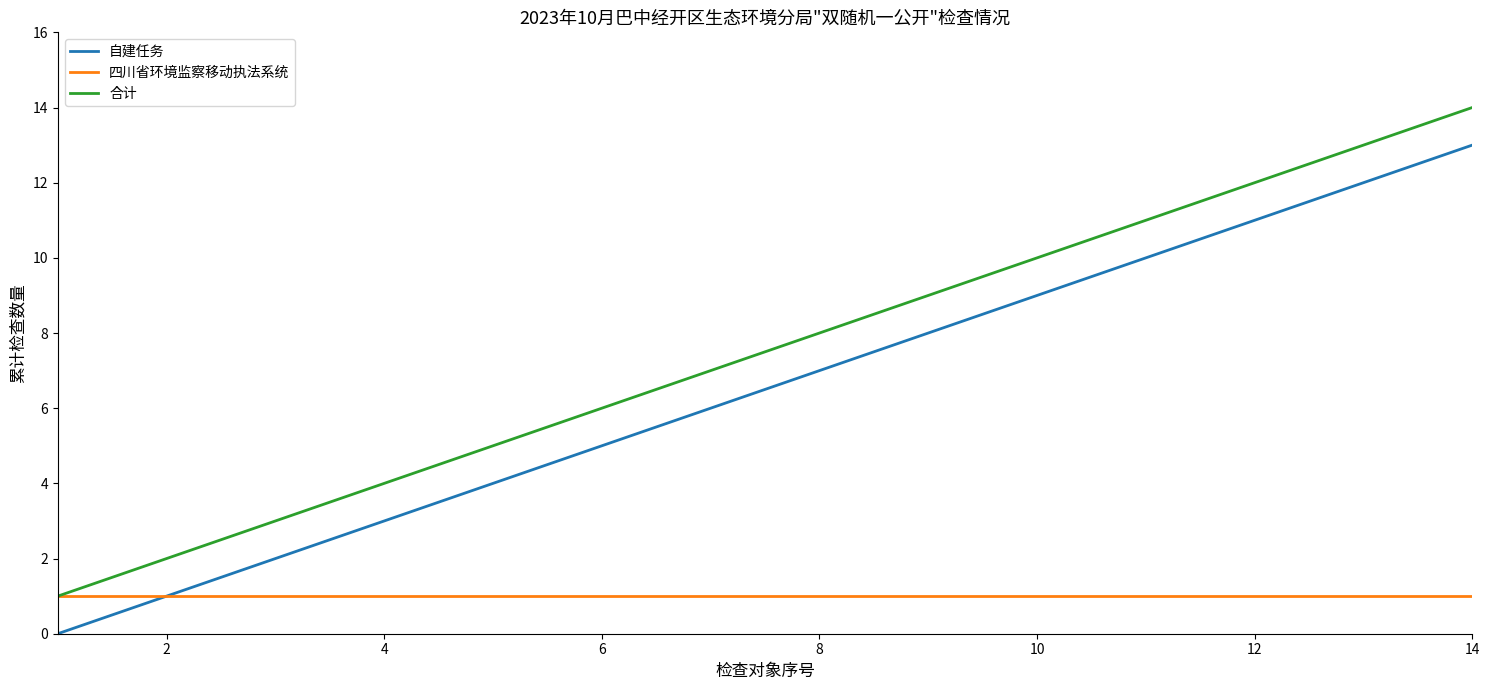

How many series are shown in this chart?

3